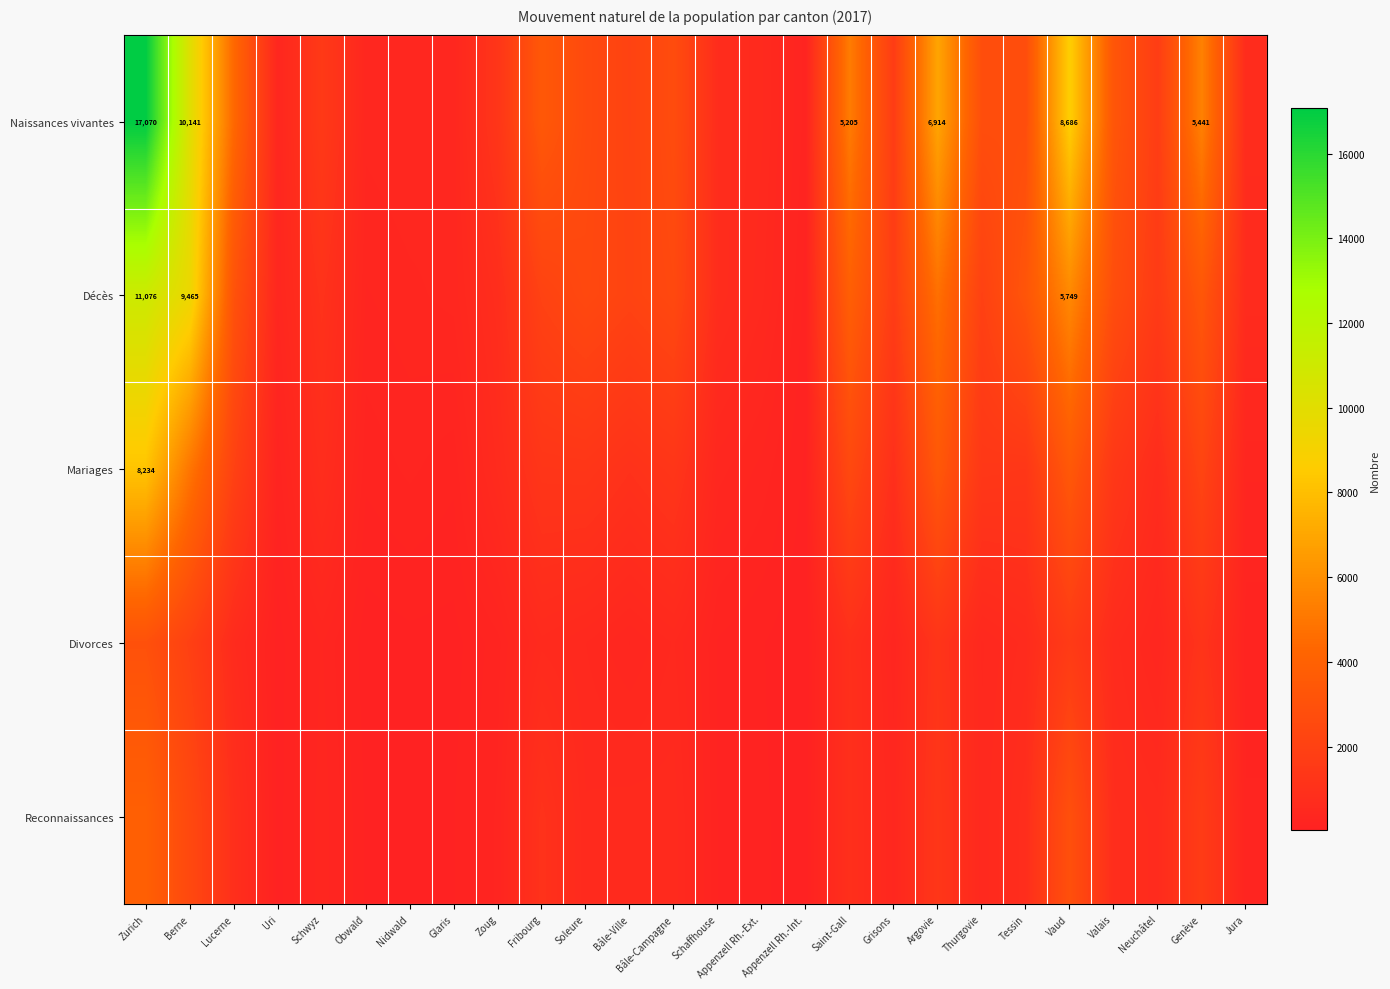

At how many categories does at least one series exceed 9706?

2